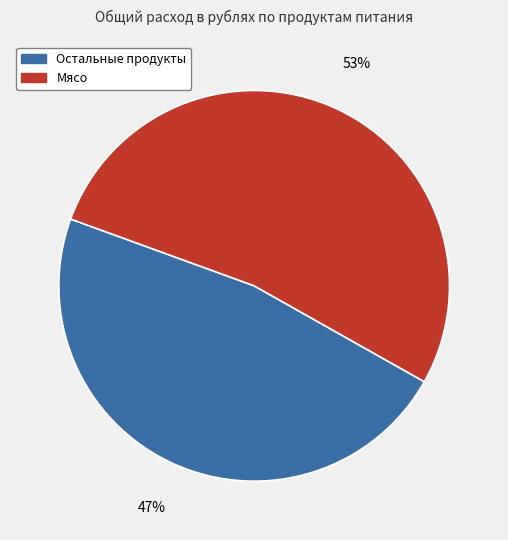

The Мясо slice represents 60% of the pie. True or false?

False